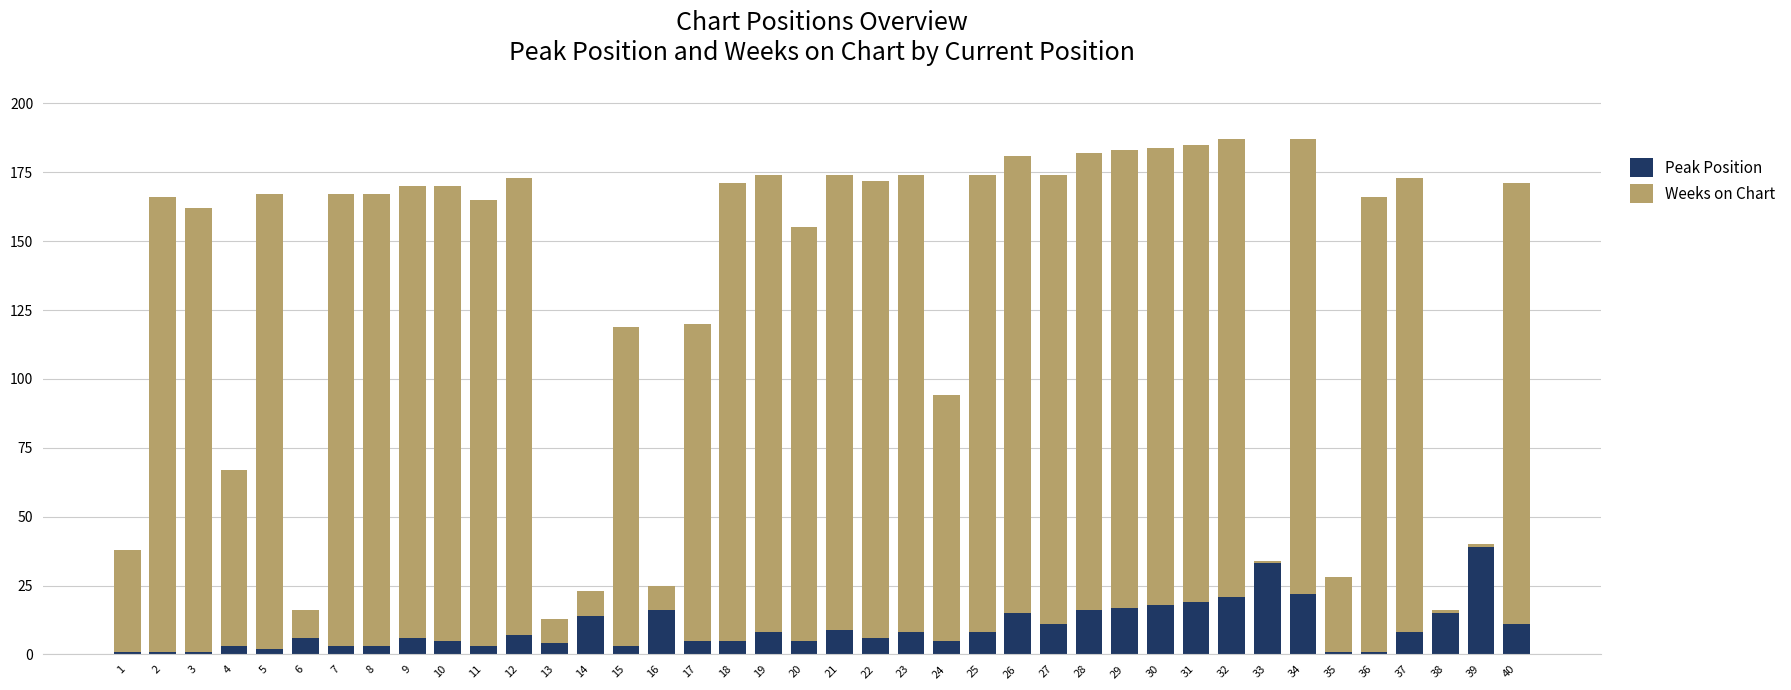

True or false: Peak Position has a value of 28 at 29.

False